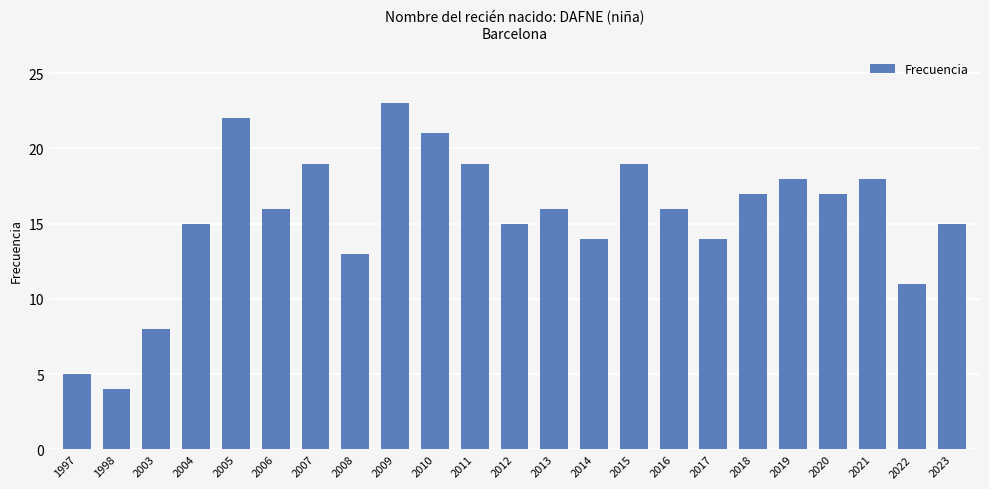

Approximately how many times larger is the value at 2013 compared to 2020?

0.9